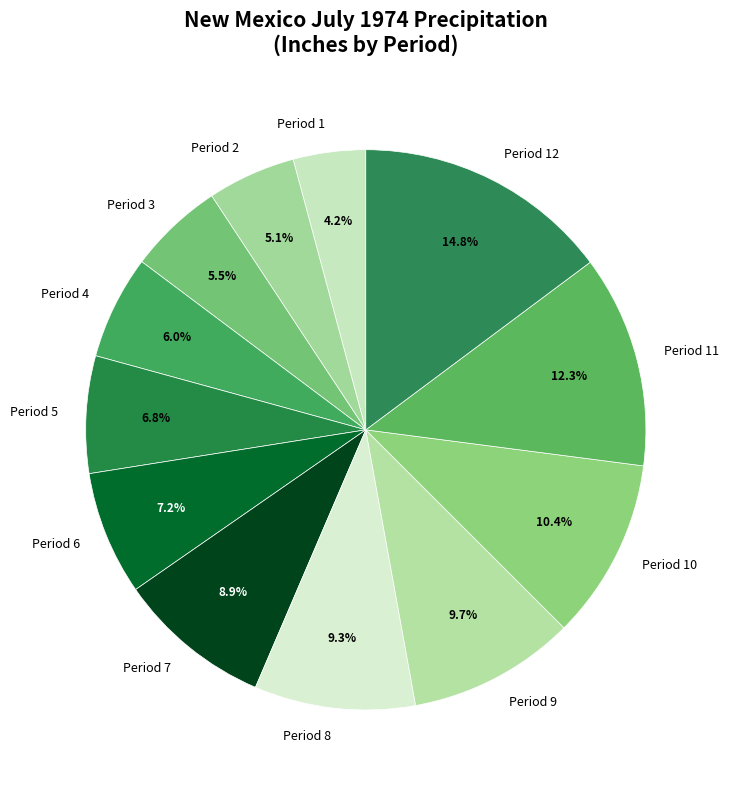

Is it true that Period 7 is 9% of the pie?

True